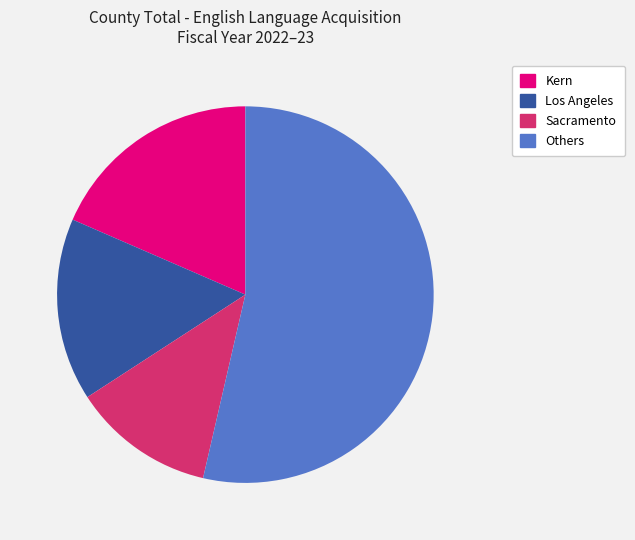

How many segments does this pie chart have?

4